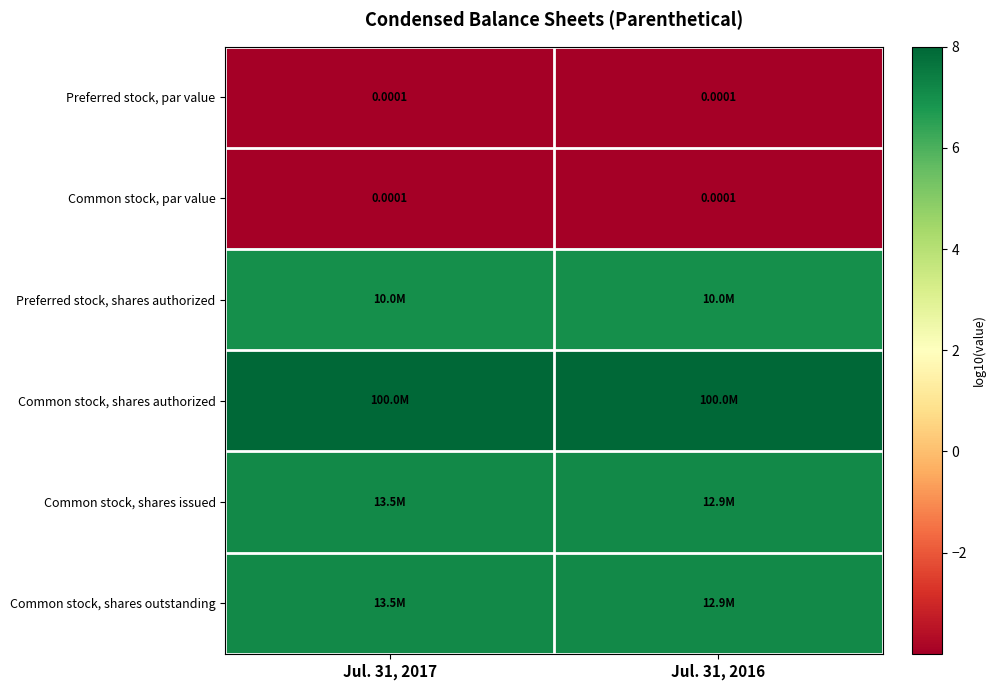

What is the greatest value displayed?

8.0